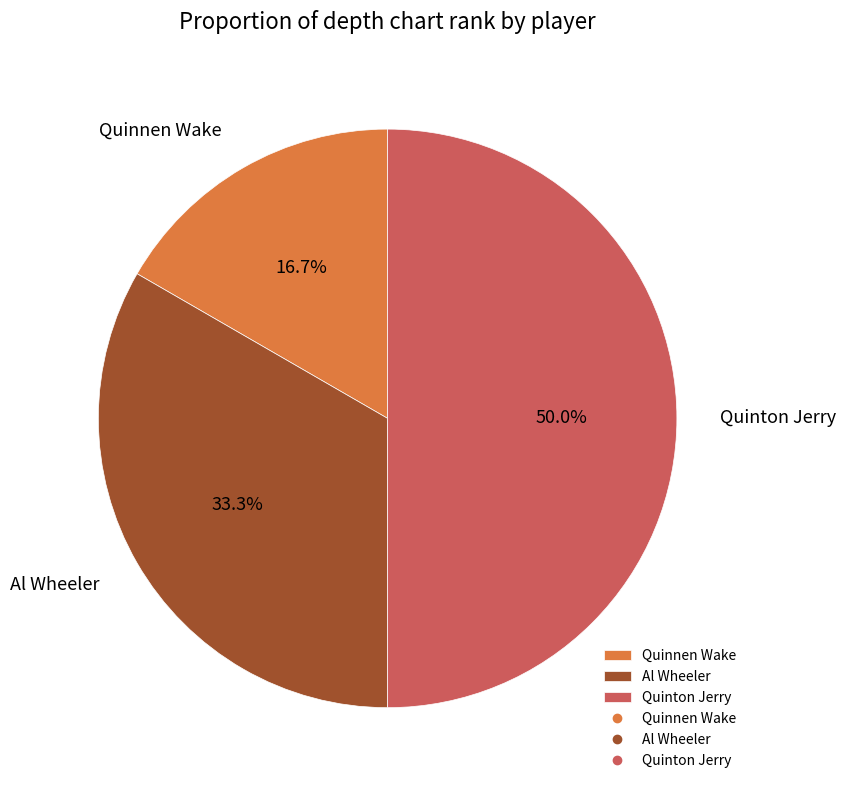

Combined, what portion of the pie is Quinnen Wake and Al Wheeler?

50.0%